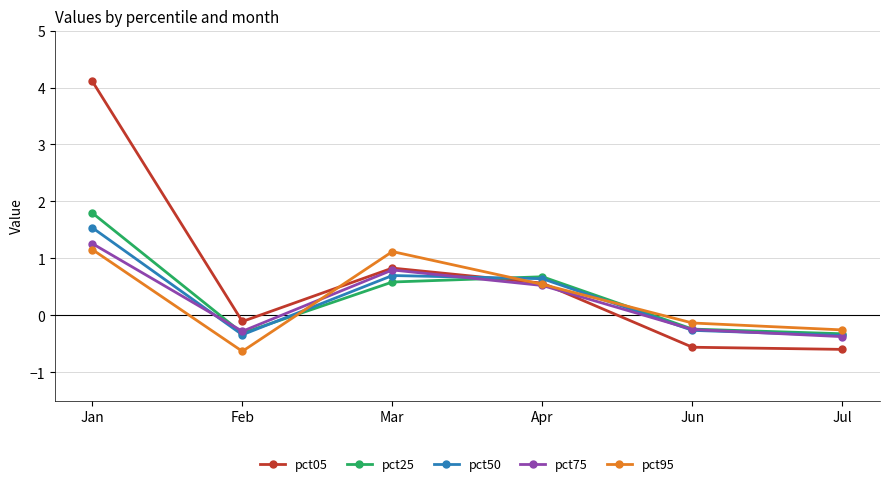

Where is the first local maximum for pct50?

Mar